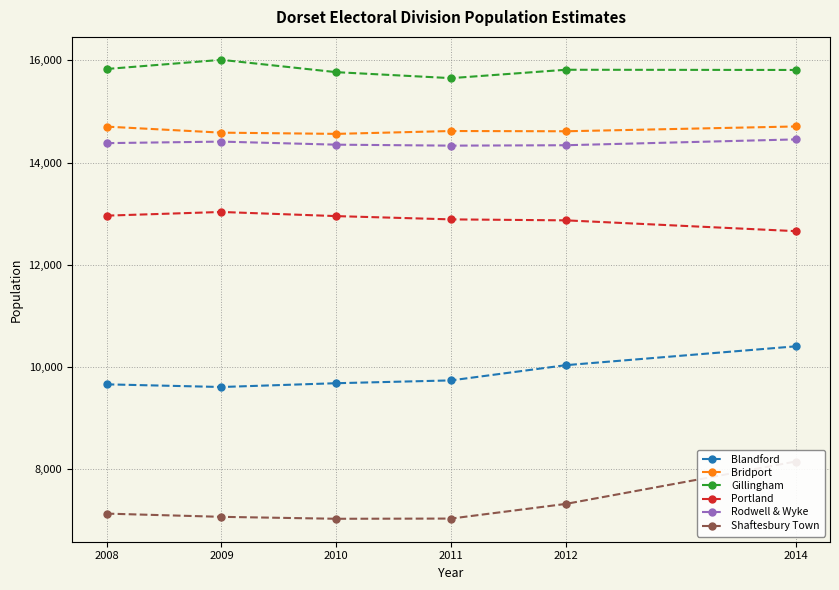

True or false: Rodwell & Wyke and Shaftesbury Town cross at least once.

False